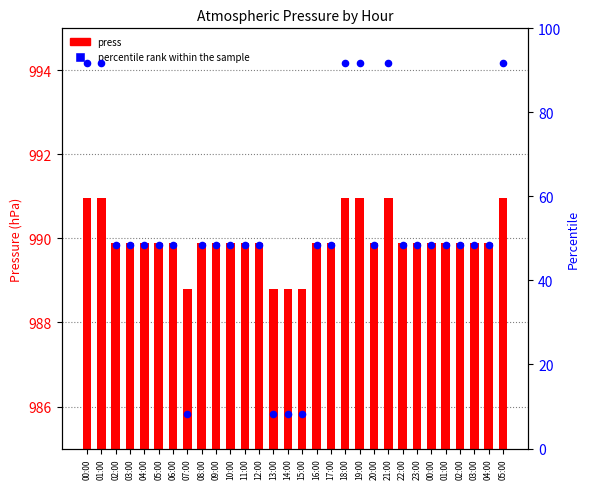

What are all the series names shown in the legend?

press, percentile rank within the sample